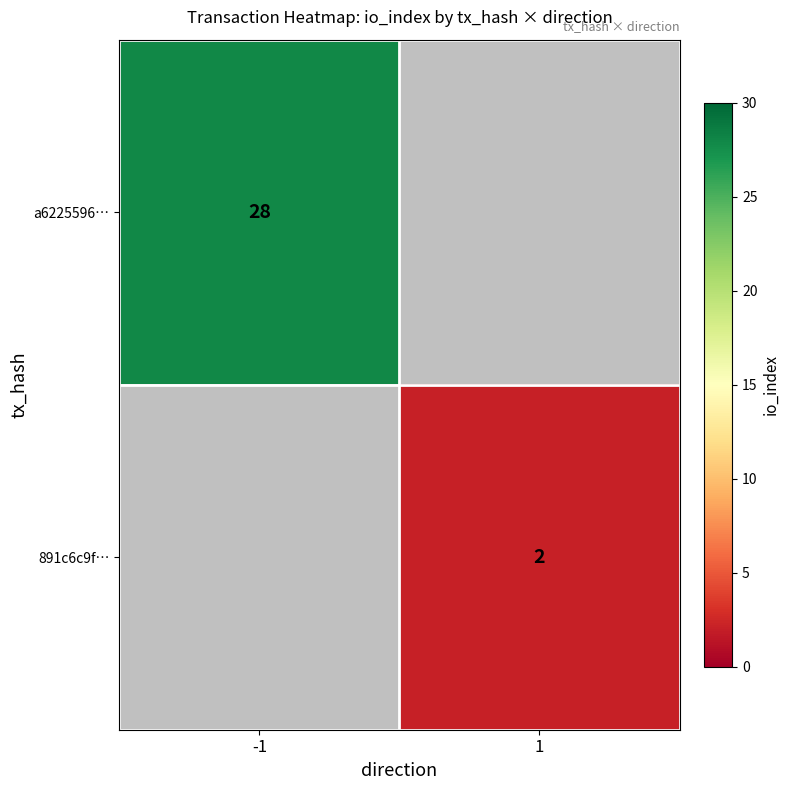

Is it true that a6225596… equals 37 at -1?

False